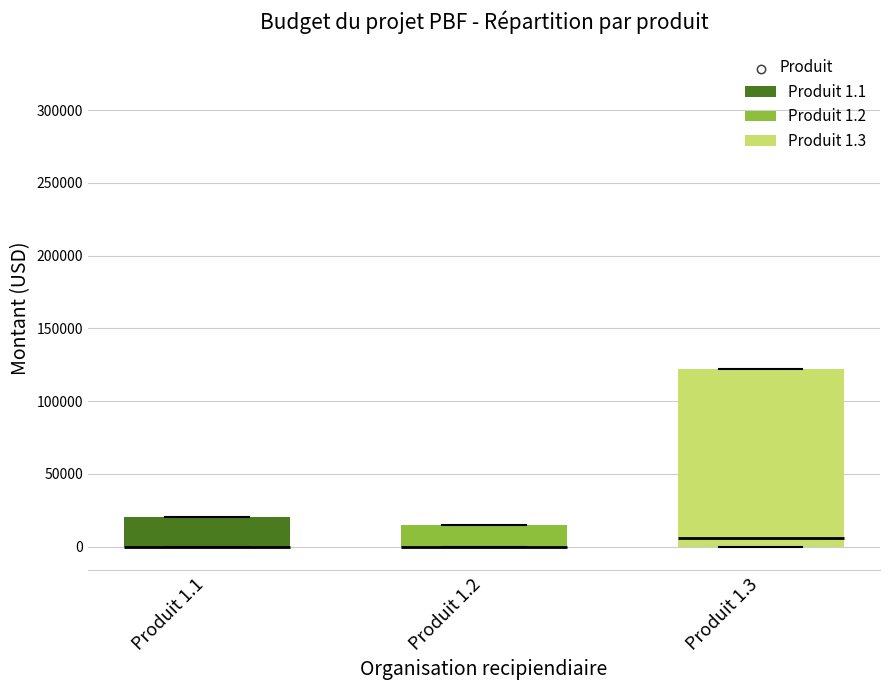

Reading left to right, read every box against the y-axis: the position of its median line, the range the box covers, and the ends of its whiskers. The values are not printed on the chart, so give them approximately, as read against the axis.

Produit 1.1: median 0 (drawn on the box's lower edge), box 0 to 20000, whiskers 0 to 20000
Produit 1.2: median 0 (drawn on the box's lower edge), box 0 to 15000, whiskers 0 to 15000
Produit 1.3: median 5000, box 0 to 120000, whiskers 0 to 120000